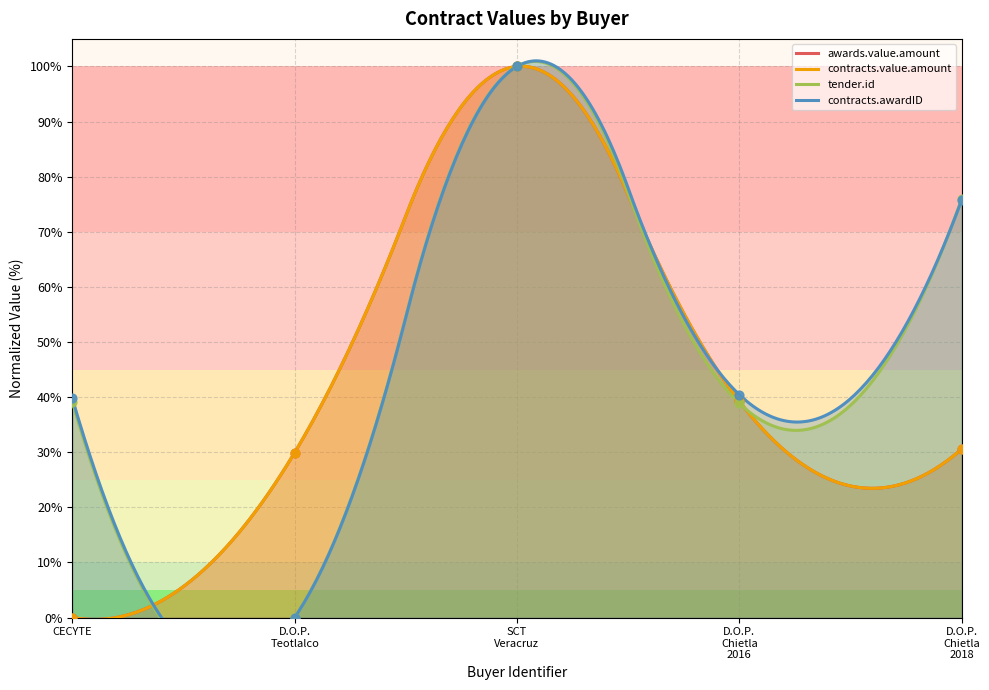

Which series reaches the maximum Y coordinate?

awards.value.amount